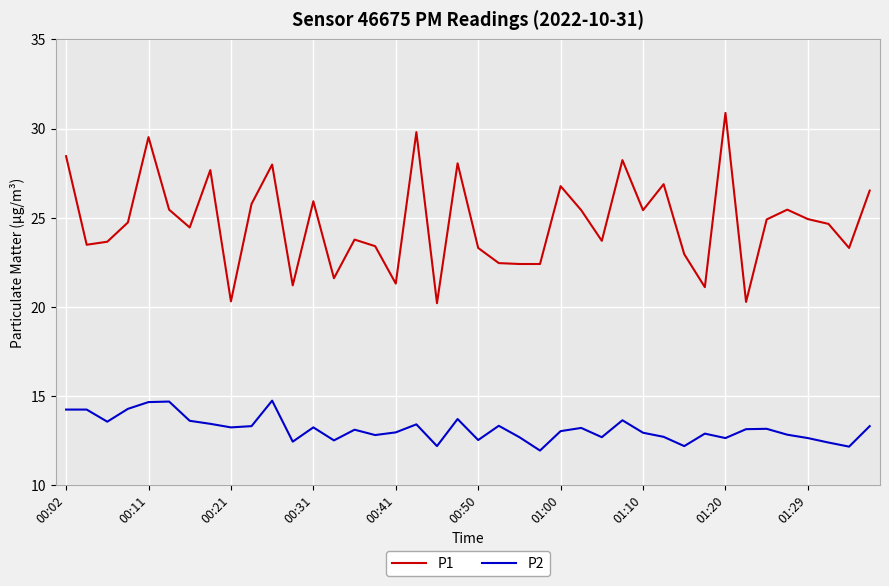

True or false: P1 and P2 cross at least once.

False